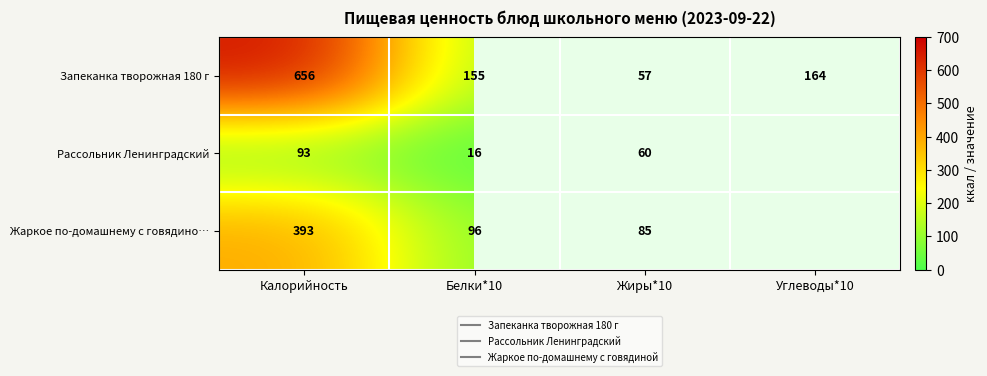

At which category does the chart reach its peak across all series?

Калорийность